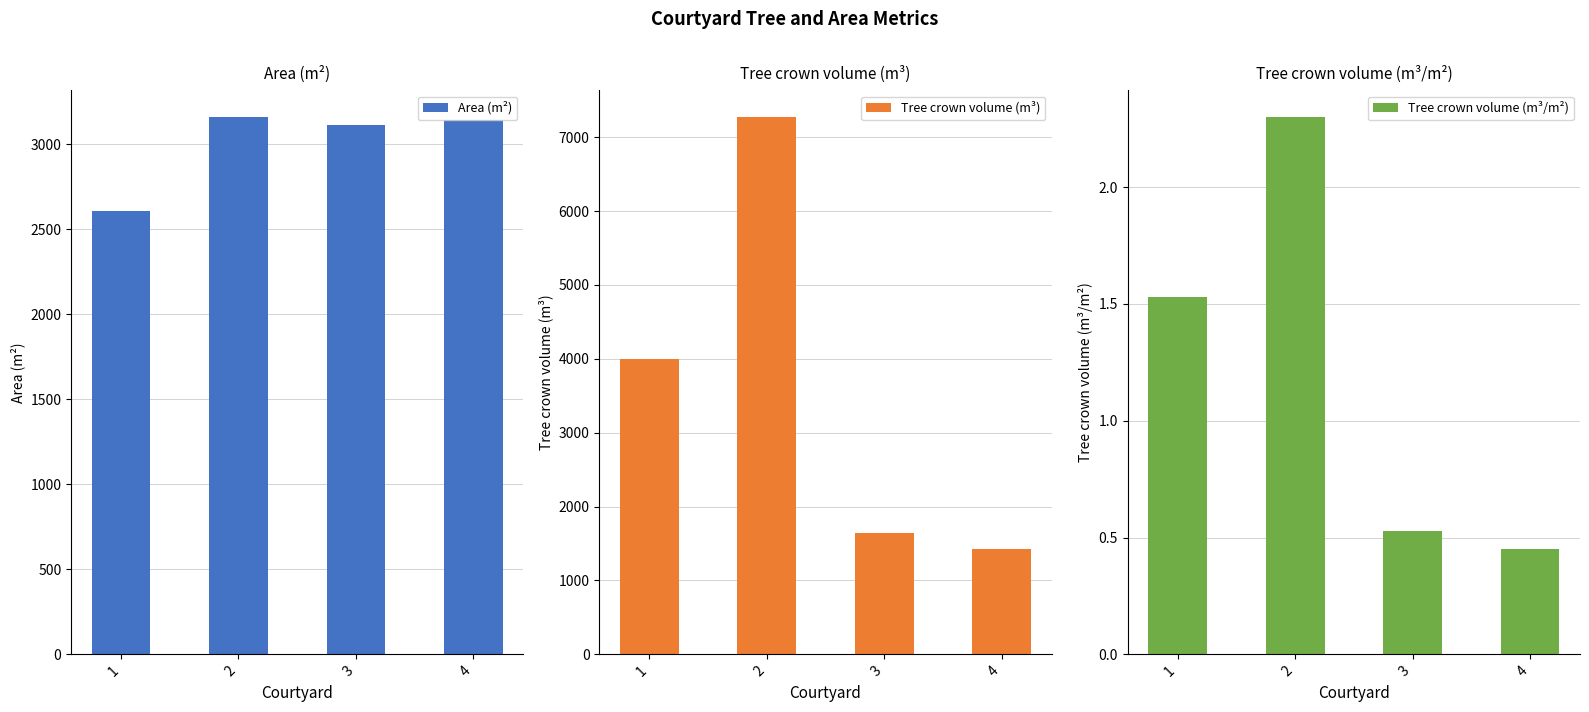

Which series has the largest total across all categories?

Tree crown volume (m³)